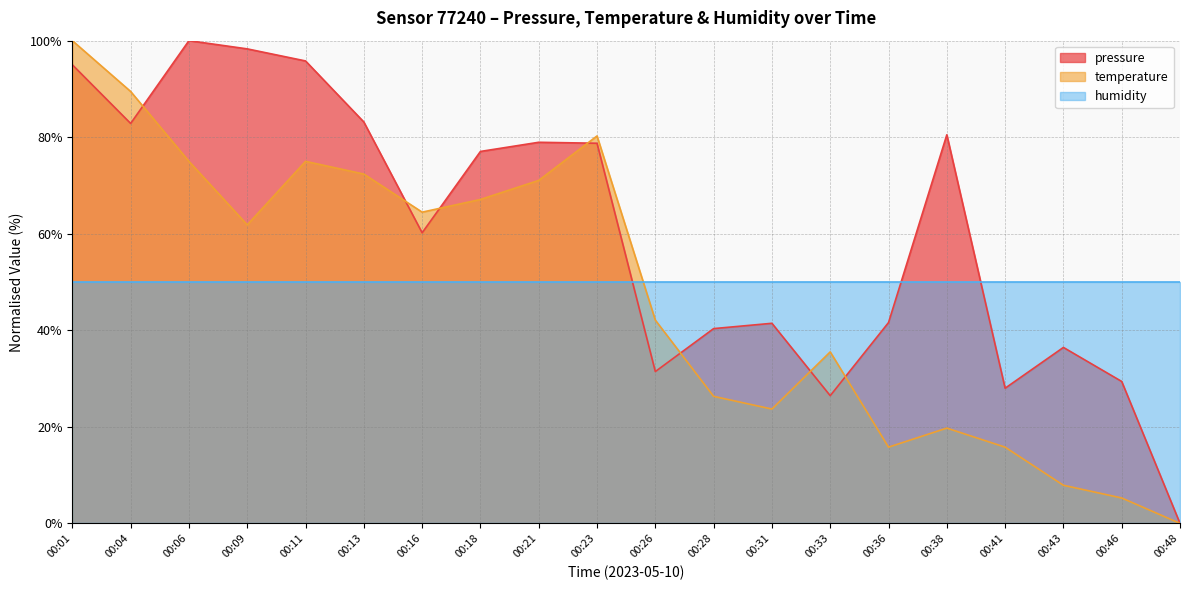

Which series has the largest total across all categories?

pressure